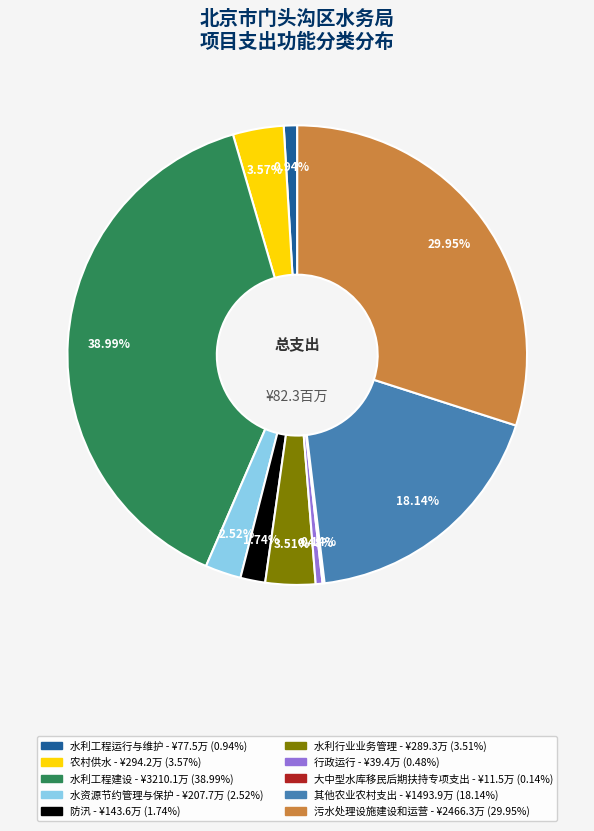

What is the total percentage of 行政运行 and 防汛?

2.2%